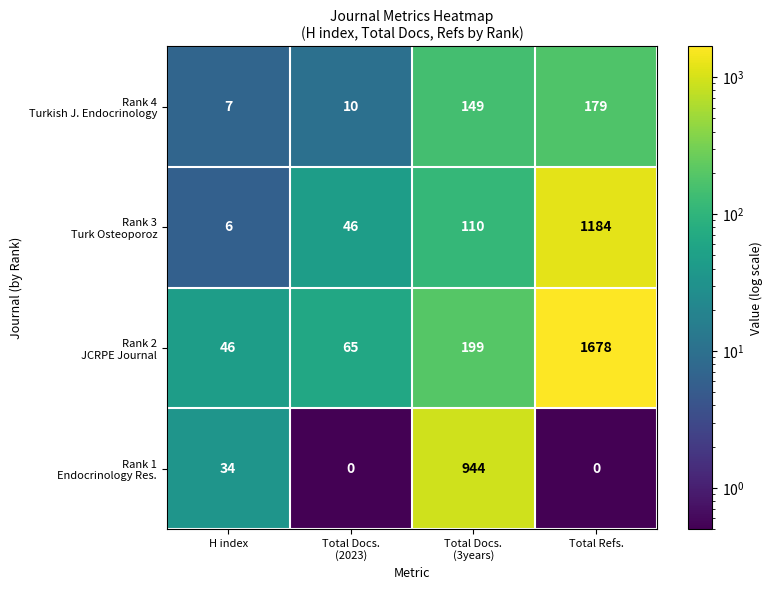

What is the total value across all series at Total Refs.?

3041